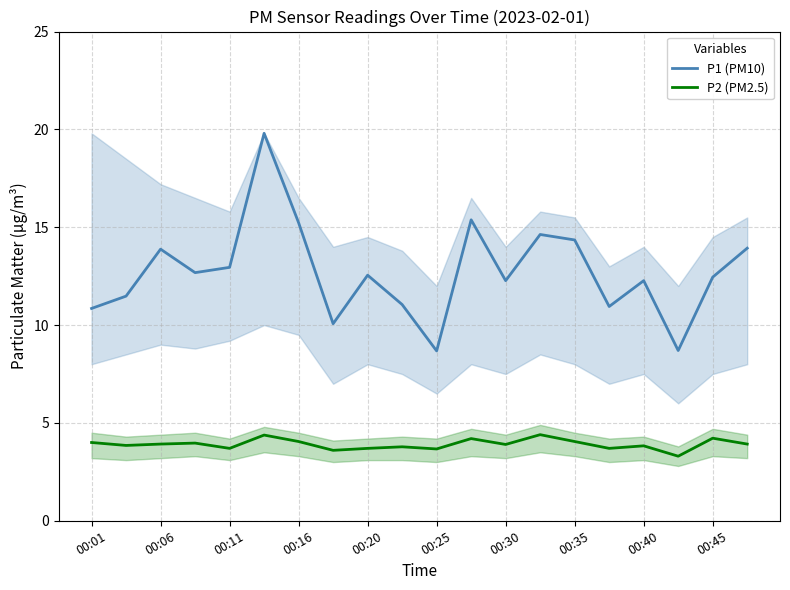

The P2 (PM2.5) series shows 3.7 at 00:20. True or false?

True